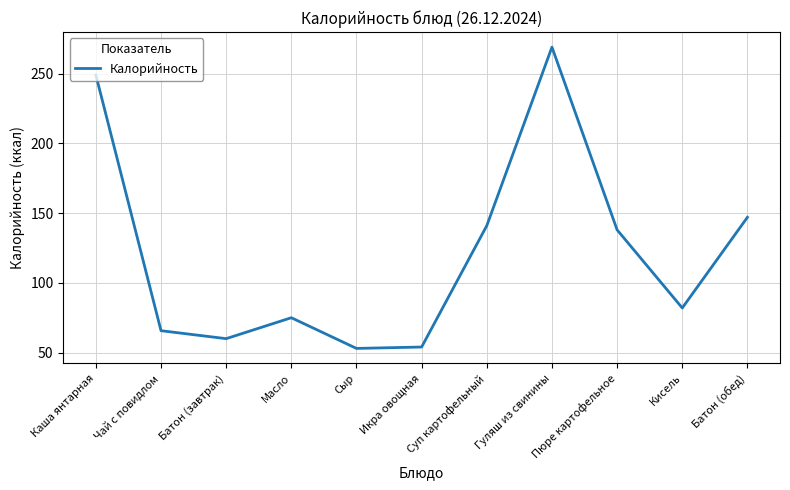

Which category has the highest value across all series?

Гуляш из свинины